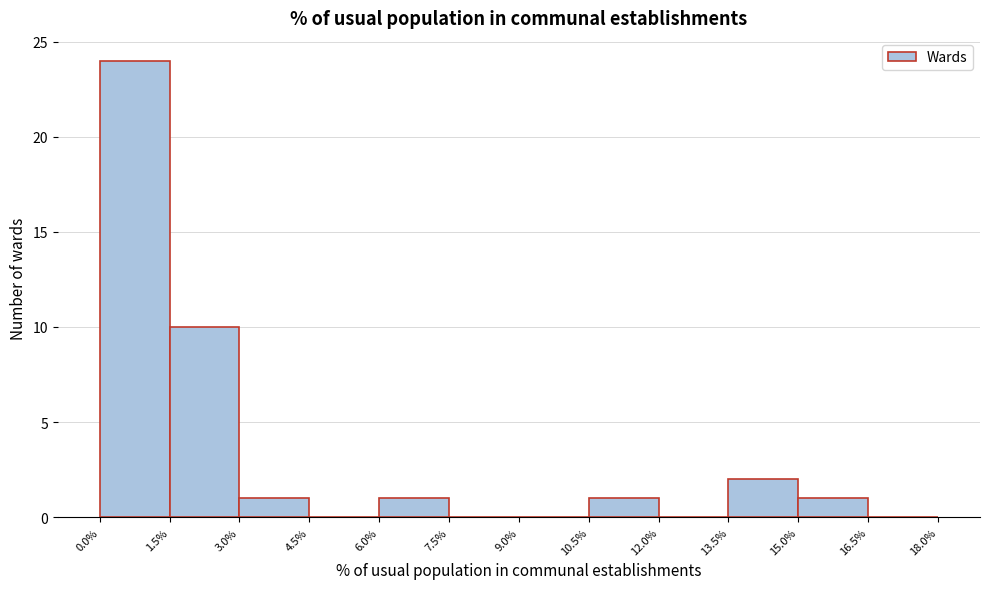

Reading left to right, list every bar in this chart as the range it spans on the x-axis followed by its height. The values are not printed on the chart, so give them approximately, as read against the axis.

0.0% to 1.5%: 24
1.5% to 3.0%: 10
3.0% to 4.5%: 1
4.5% to 6.0%: 0
6.0% to 7.5%: 1
7.5% to 9.0%: 0
9.0% to 10.5%: 0
10.5% to 12.0%: 1
12.0% to 13.5%: 0
13.5% to 15.0%: 2
15.0% to 16.5%: 1
16.5% to 18.0%: 0